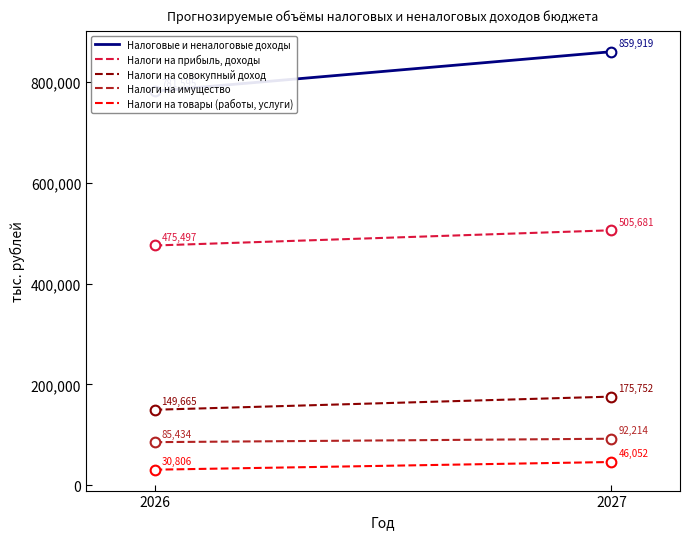

Reading left to right, extract all data points from this chart.

Налоговые и неналоговые доходы: 781595	859919
Налоги на прибыль, доходы: 475497	505681
Налоги на совокупный доход: 149665	175752
Налоги на имущество: 85434	92214
Налоги на товары (работы, услуги): 30806	46052